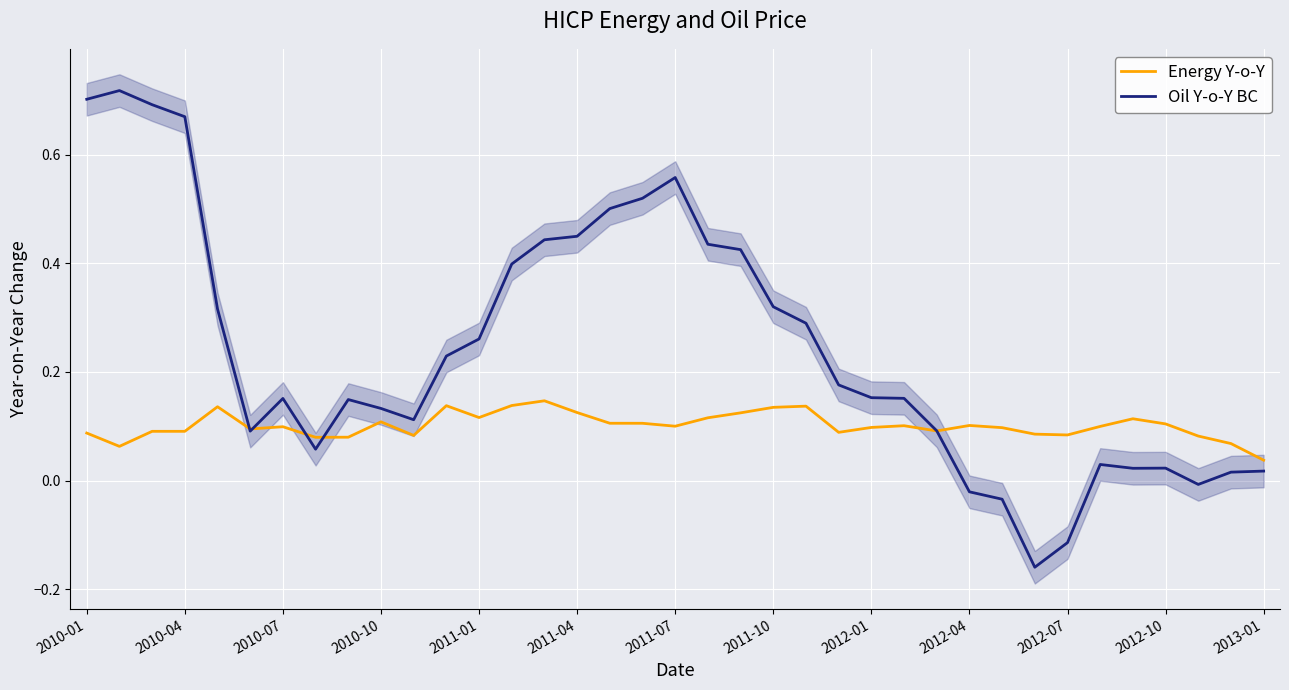

What is the average value of the Oil Y-o-Y BC series?

0.2